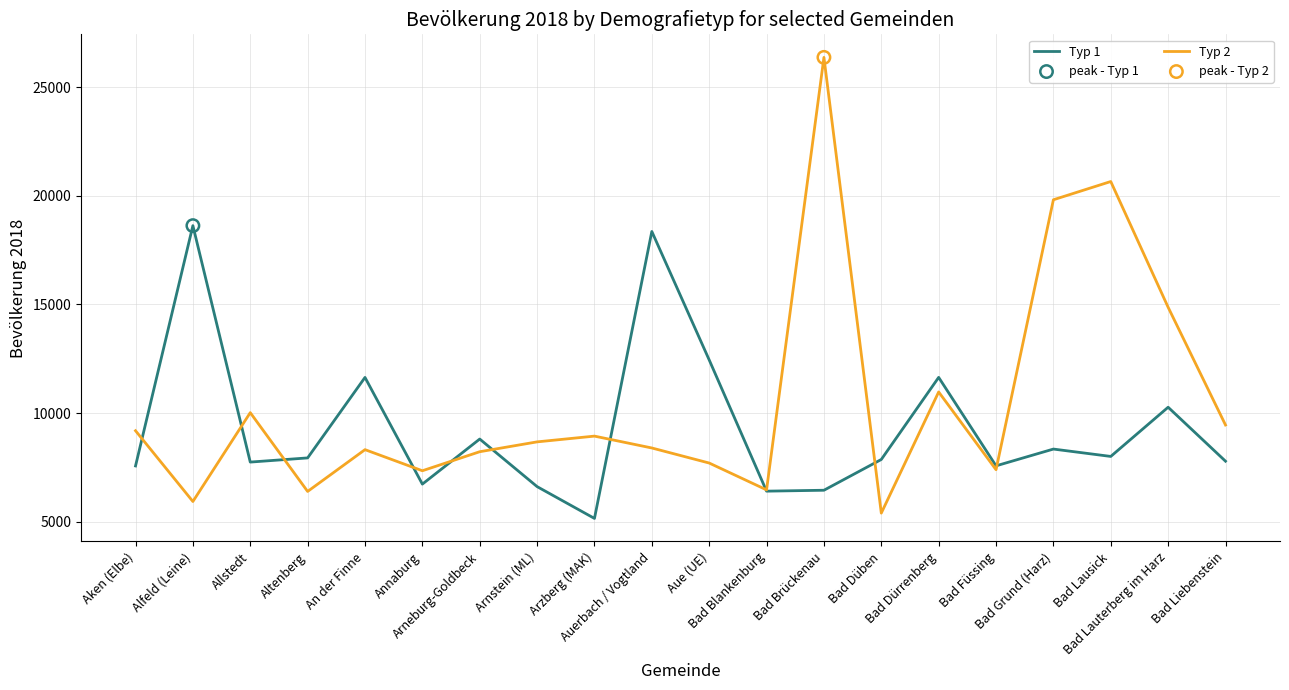

Which series has the largest total across all categories?

Typ 2